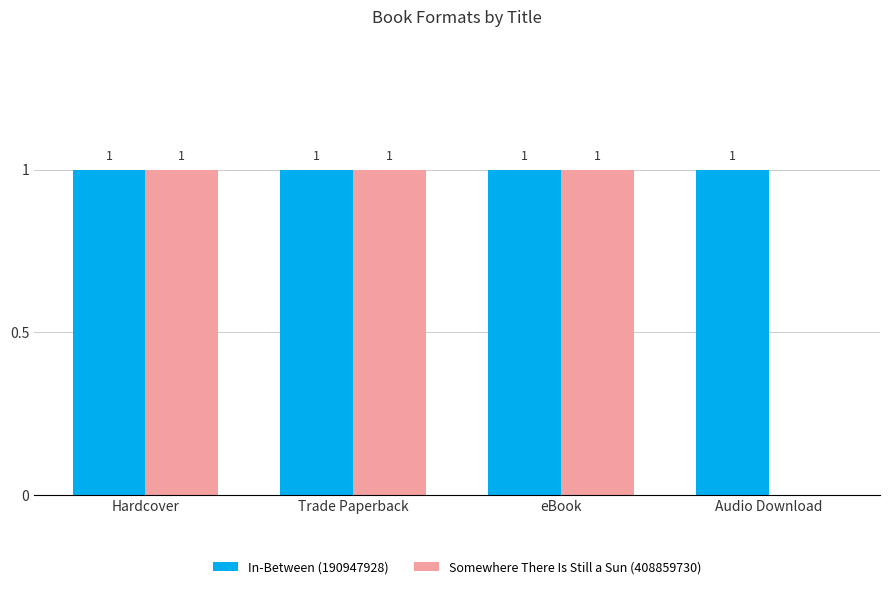

Reading left to right, list all the values displayed in this chart.

In-Between (190947928): 1	1	1	1
Somewhere There Is Still a Sun (408859730): 1	1	1	0